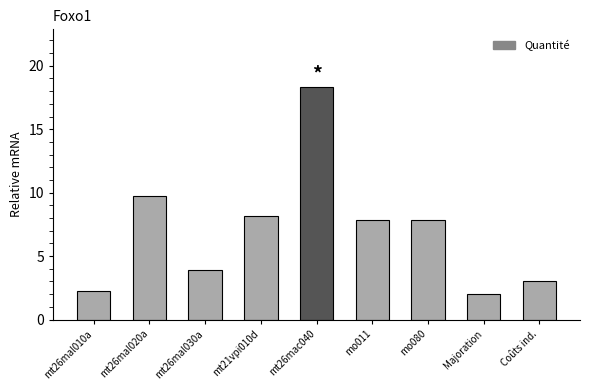

Is it true that the value at mt26mal030a is 3.9?

True